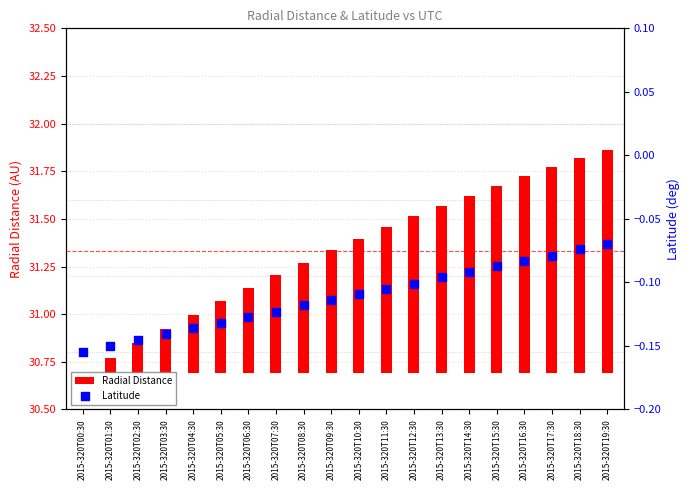

What are all the series names shown in the legend?

Radial Distance, Latitude